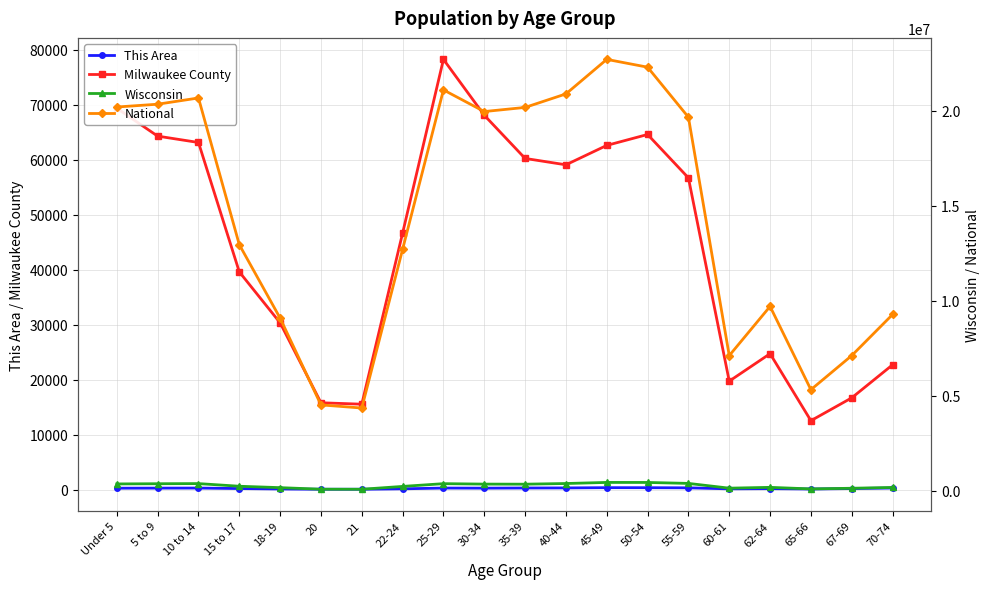

What is the total value across all series at 5 to 9?

20781818